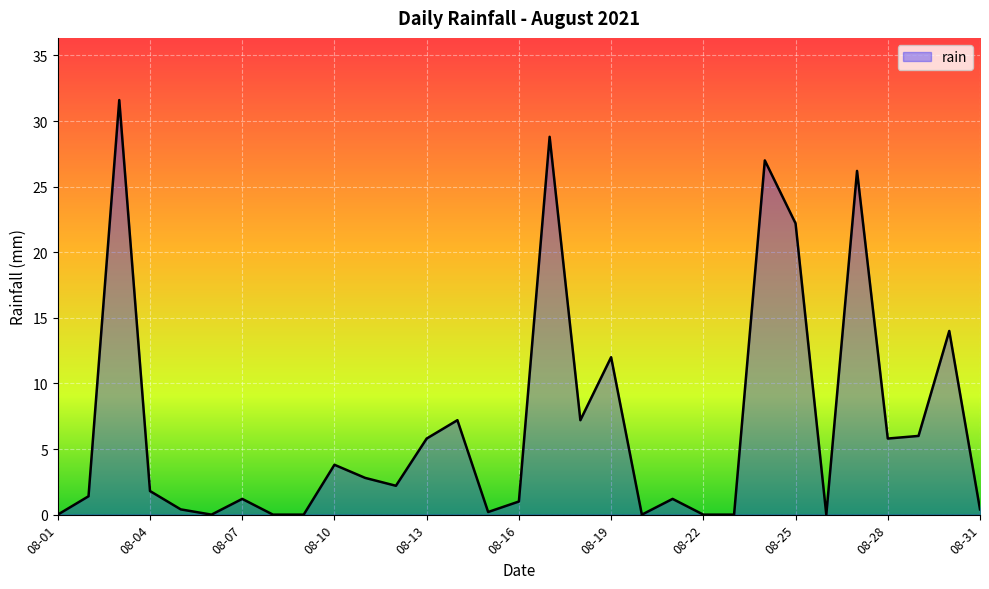

What is the greatest value displayed?

31.6